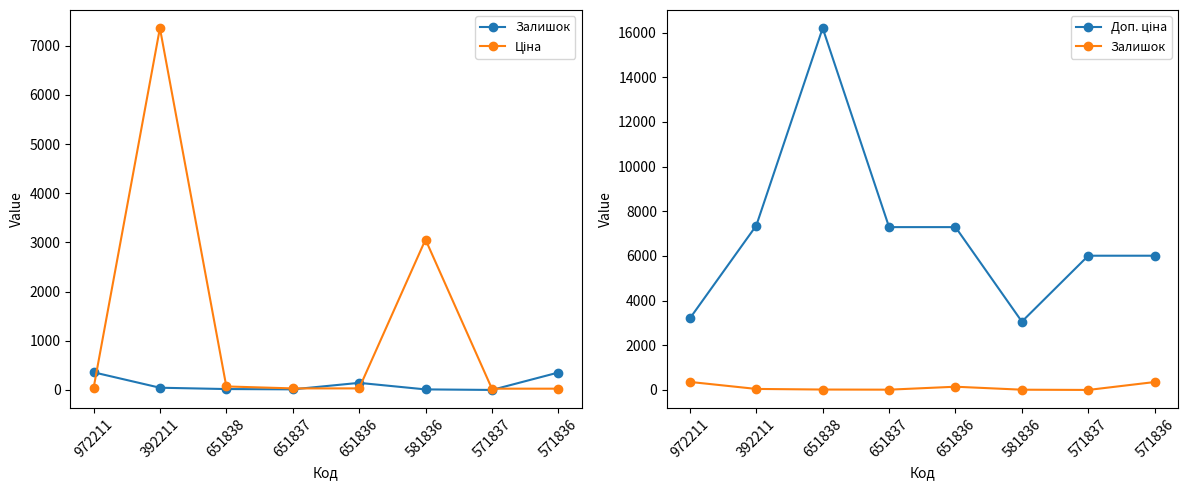

At which category is the sum across all series the highest?

651838